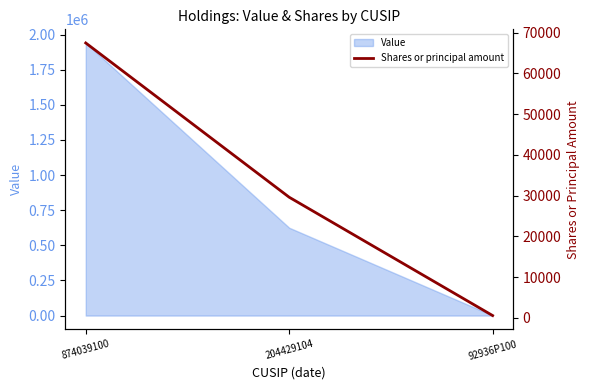

Which category has the highest value across all series?

874039100